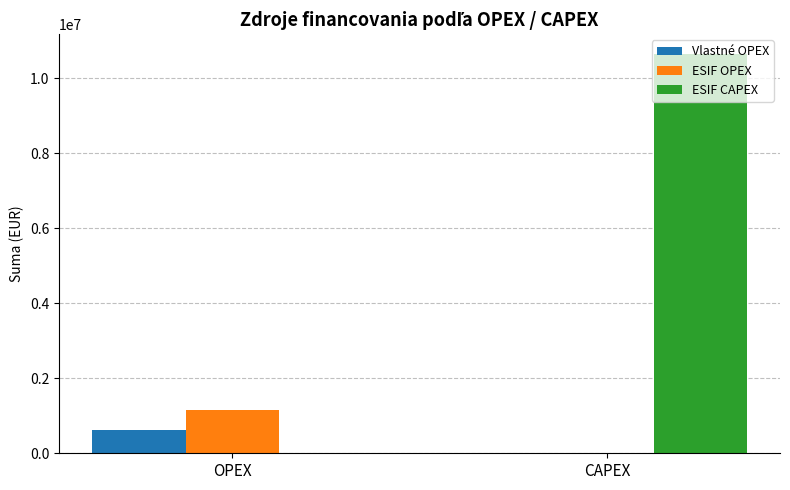

Are the bars horizontal?

No